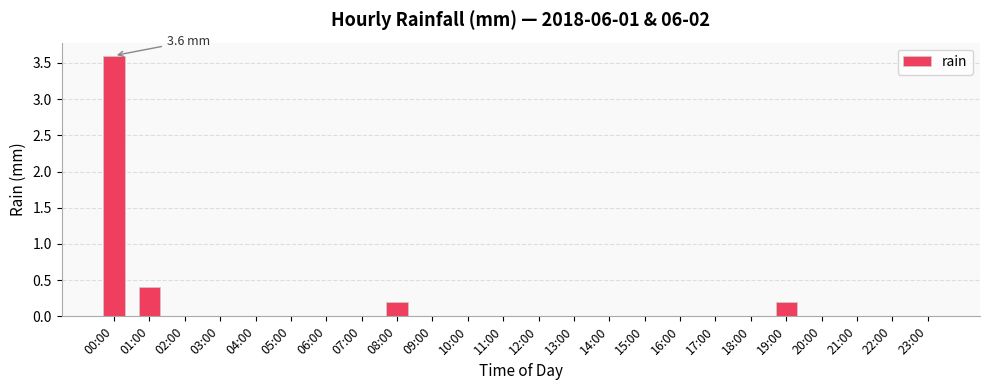

True or false: the data shows 2.5 at 22:00.

False